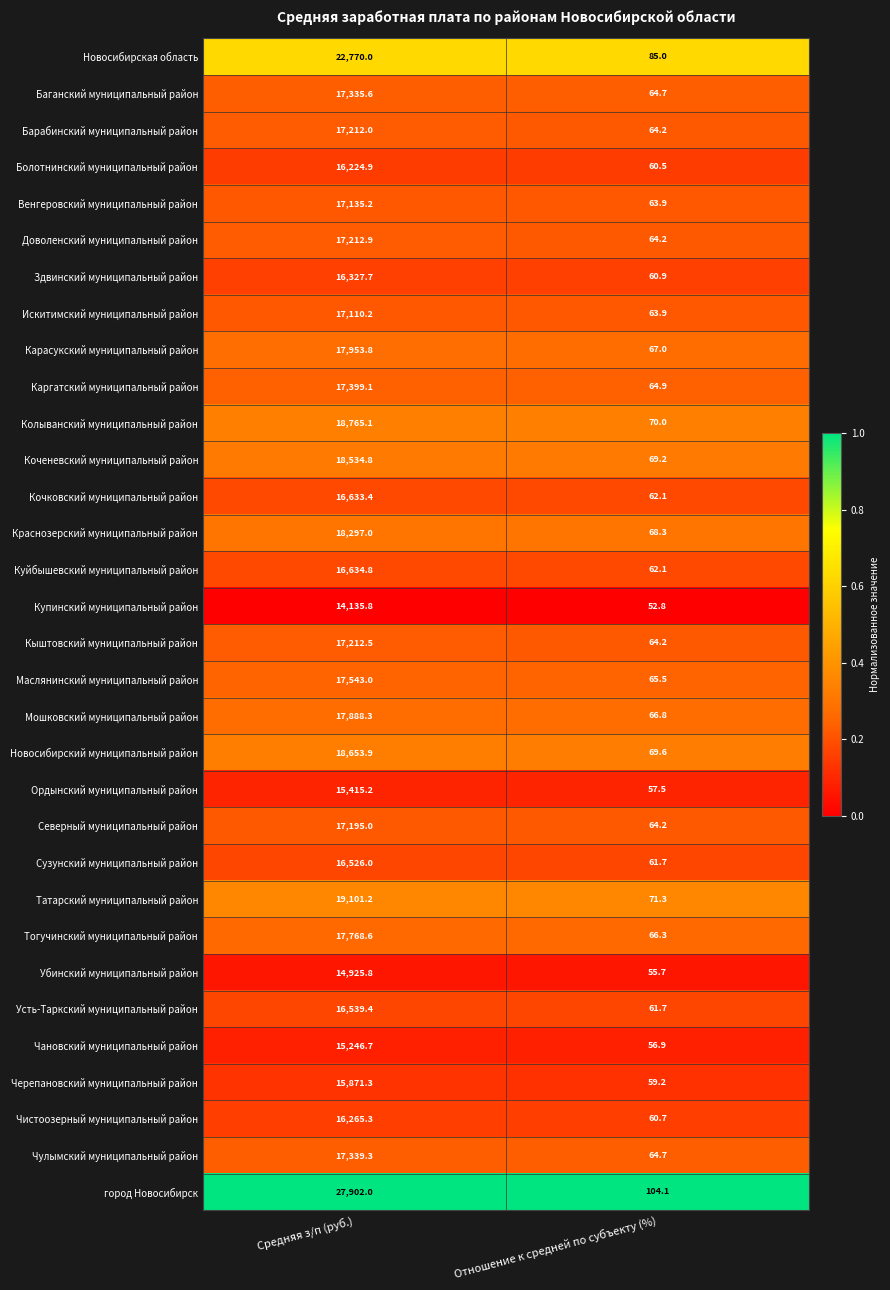

The Краснозерский муниципальный район series shows 12218.9 at Средняя з/п (руб.). True or false?

False